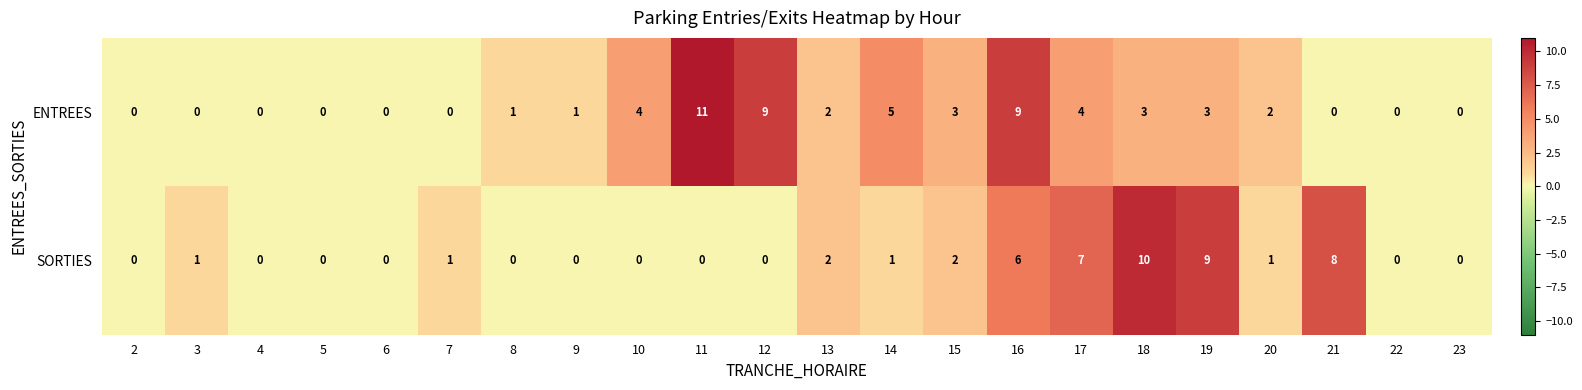

List the series in order of their peak value, highest first.

ENTREES, SORTIES